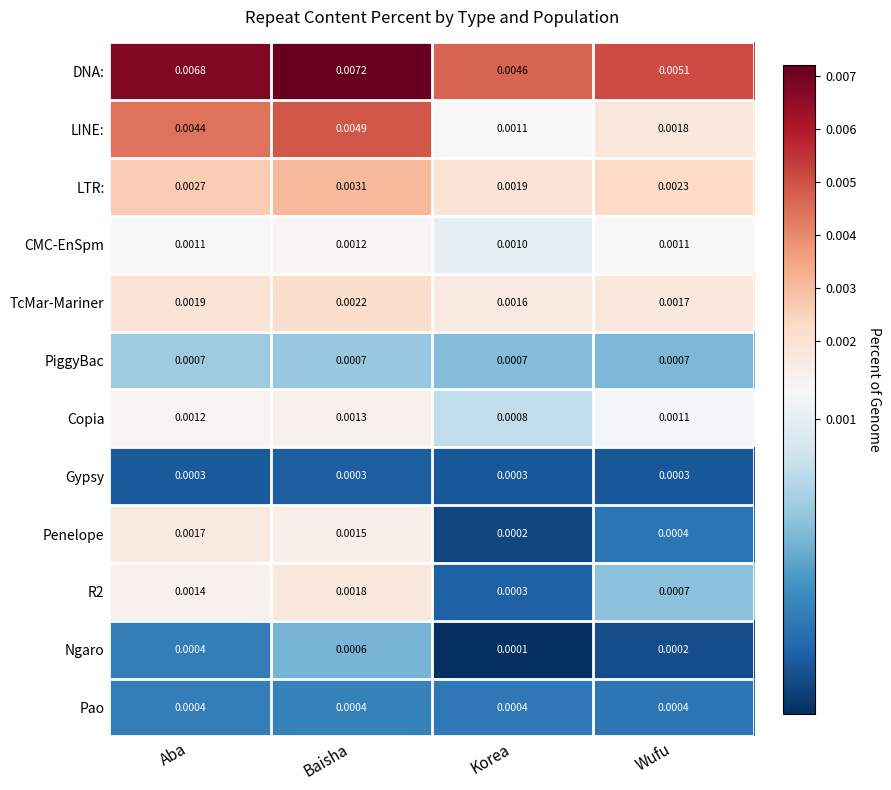

Rank the categories by Copia value from lowest to highest.

Korea, Wufu, Aba, Baisha